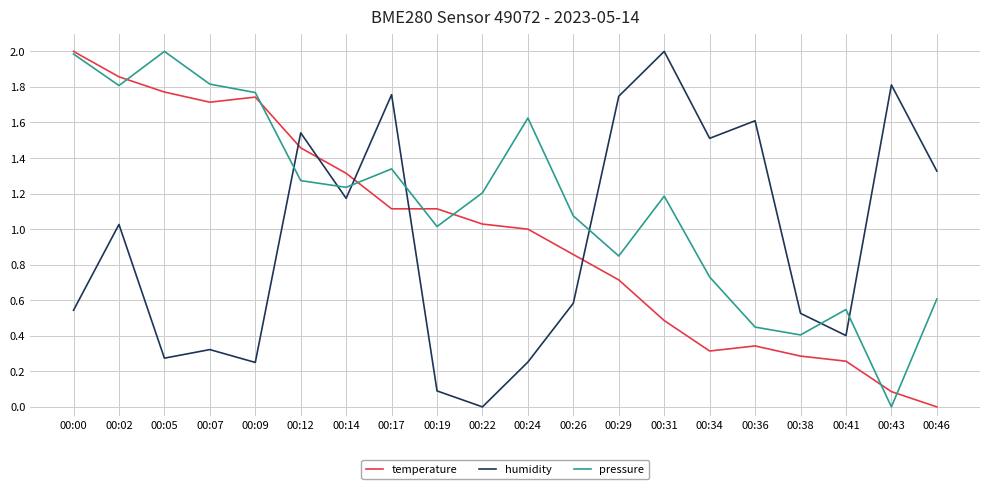

What is the maximum value shown in the chart?

2.0